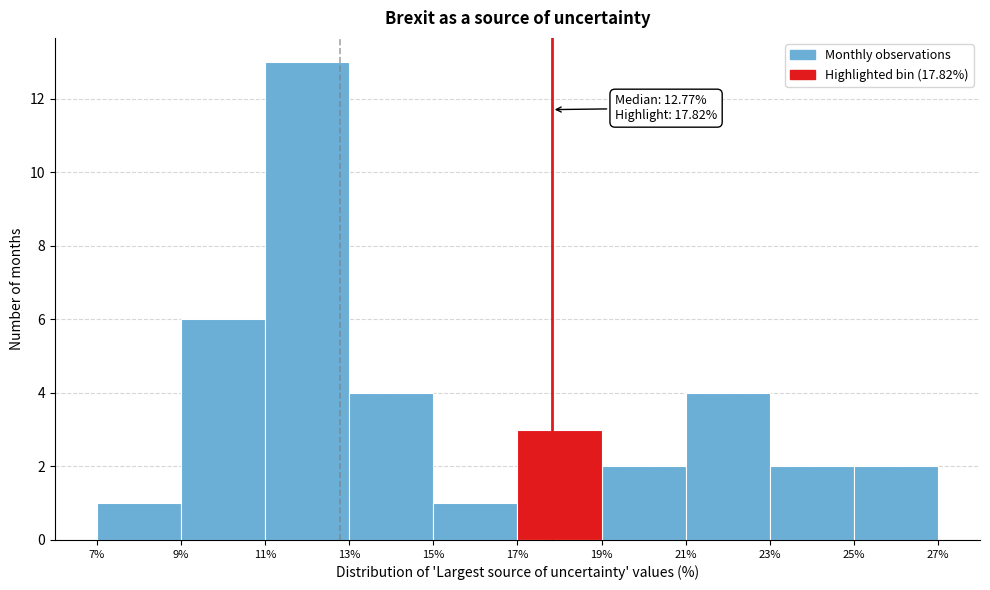

Over which range of the x-axis is the bar tallest?

11% to 13%